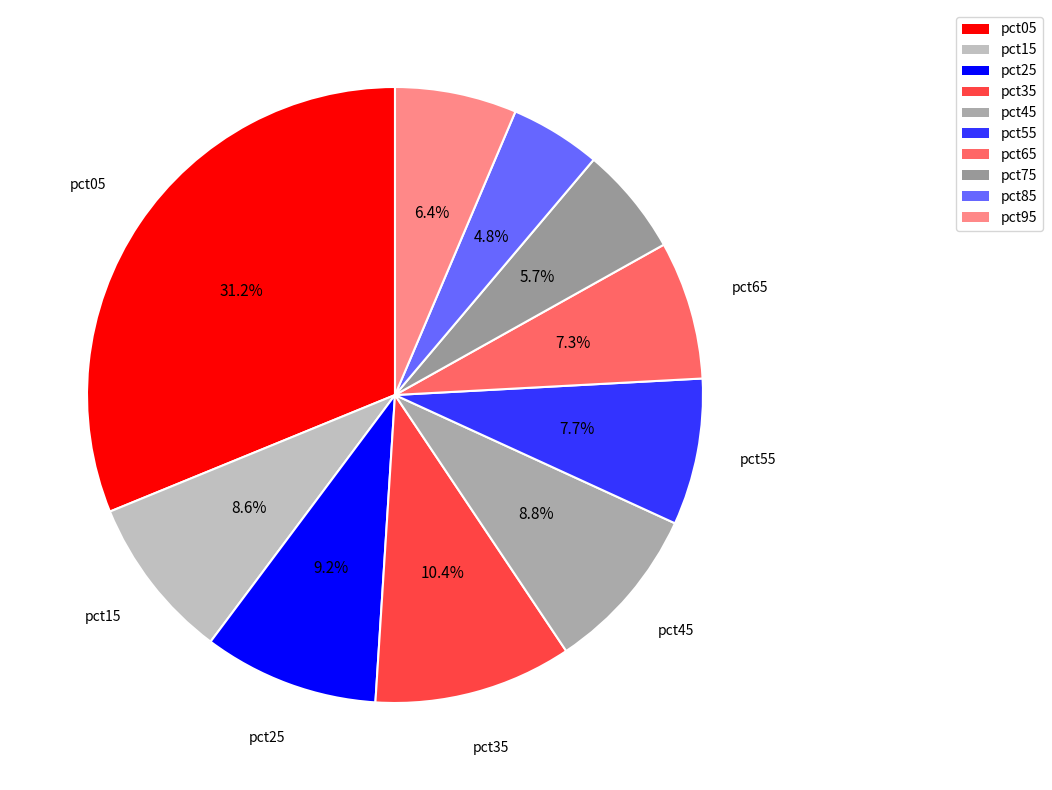

Count the number of slices in the pie.

10